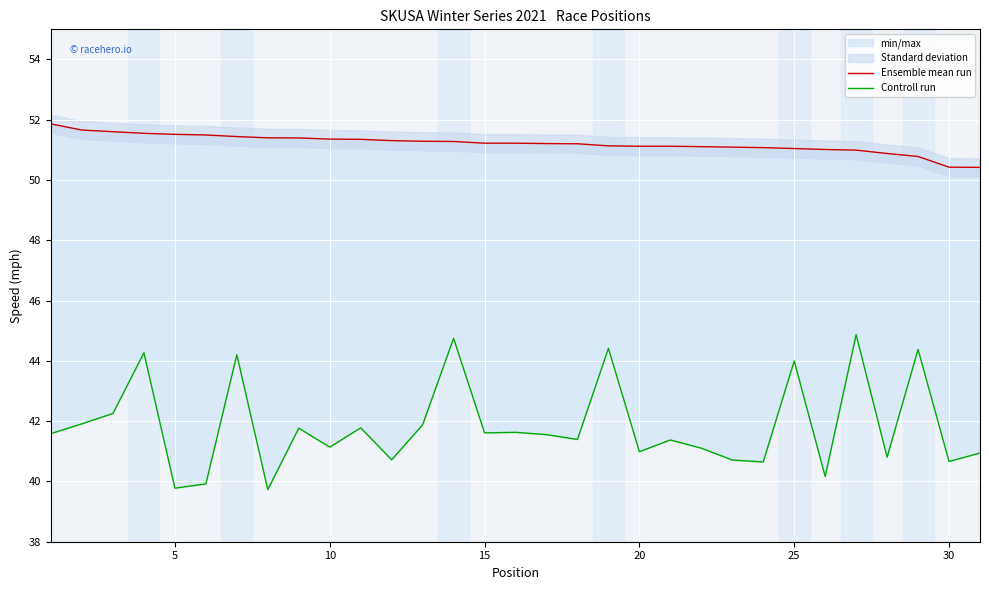

True or false: Ensemble mean run has a value of 33.6 at 30.

False